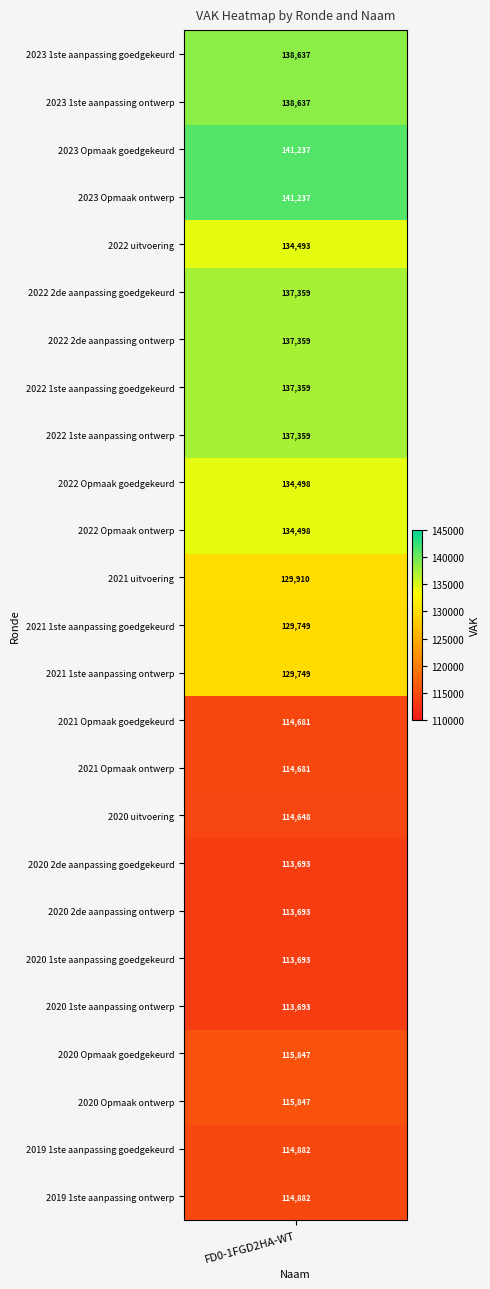

Which label corresponds to the largest value in the chart?

2023 Opmaak goedgekeurd